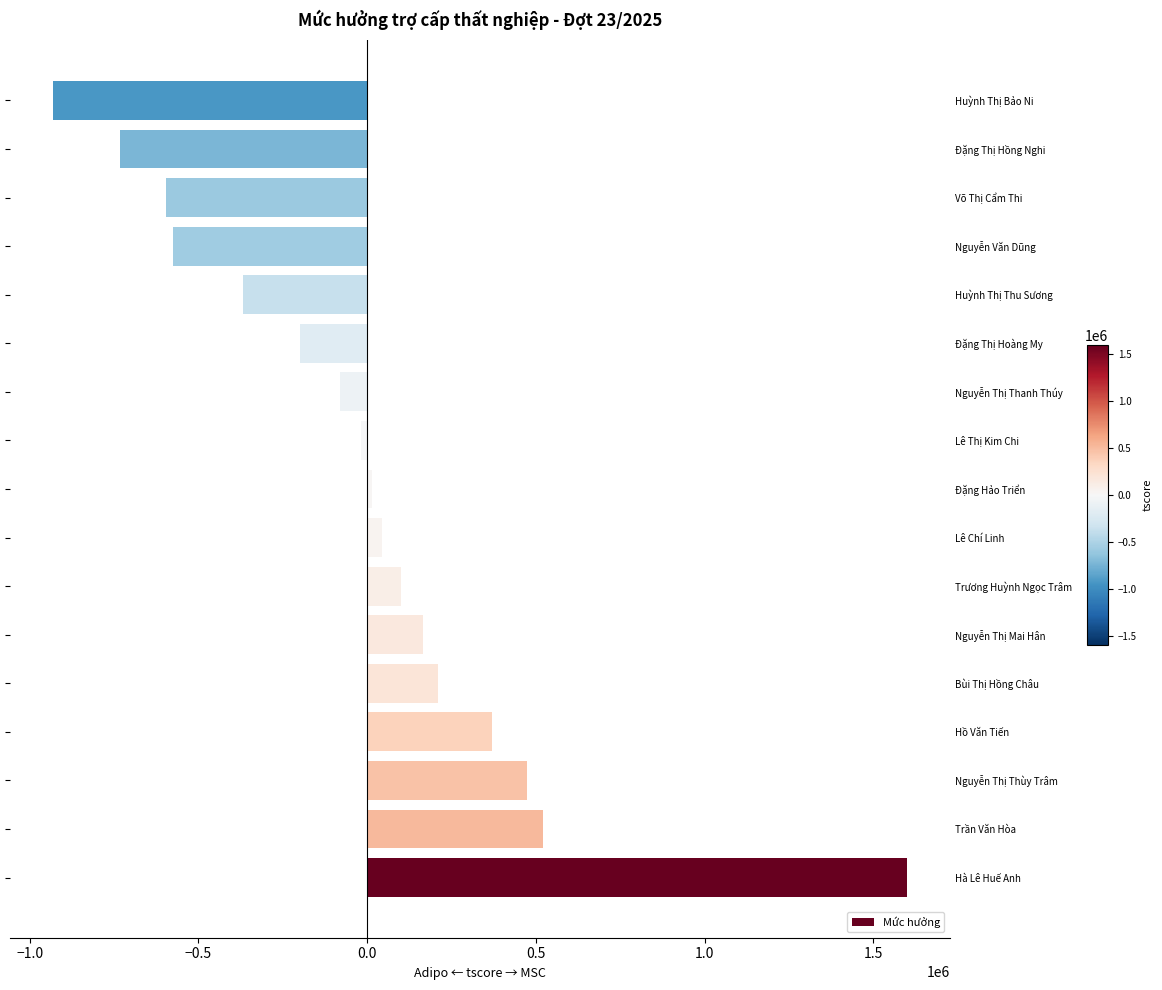

What is the change in value from Nguyễn Thị Mai Hân to Lê Thị Kim Chi?

-184160.0